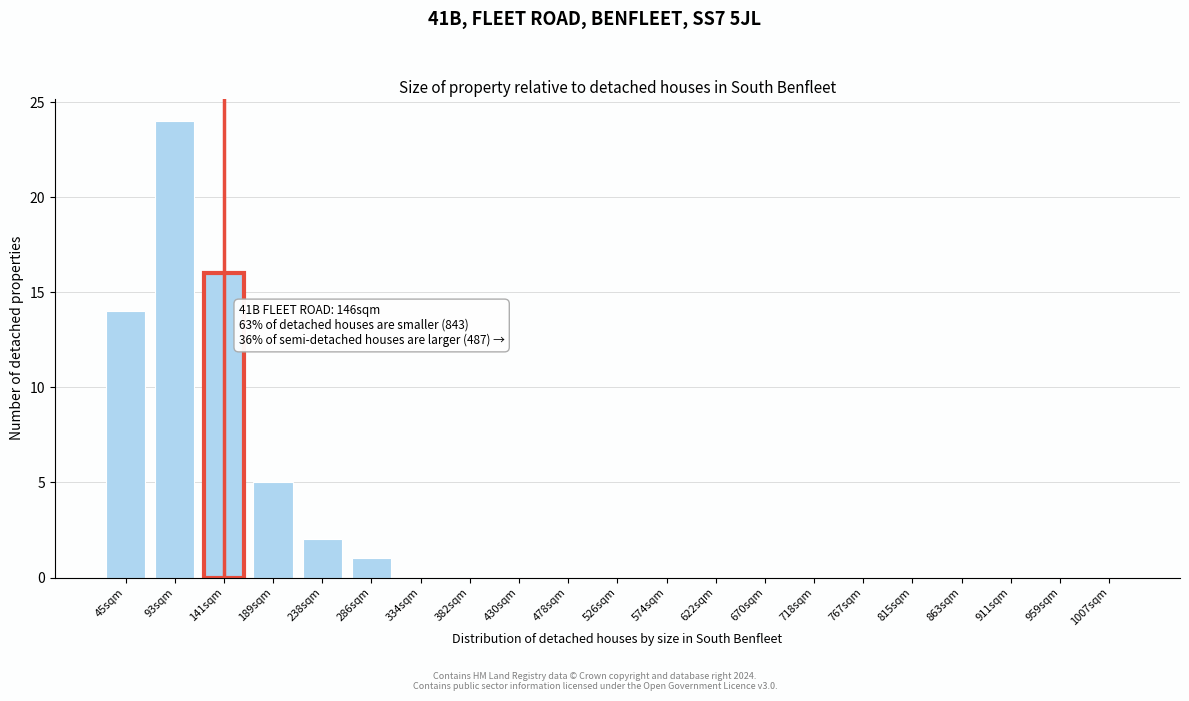

Reading left to right, list all the values displayed in this chart.

45sqm=14	93sqm=24	141sqm=16	189sqm=5	238sqm=2	286sqm=1	334sqm=0	382sqm=0	430sqm=0	478sqm=0	526sqm=0	574sqm=0	622sqm=0	670sqm=0	718sqm=0	767sqm=0	815sqm=0	863sqm=0	911sqm=0	959sqm=0	1007sqm=0